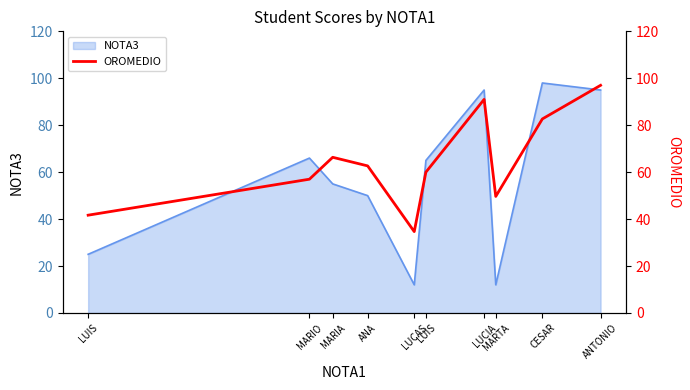

The value at LUCIA is 91.0. True or false?

True